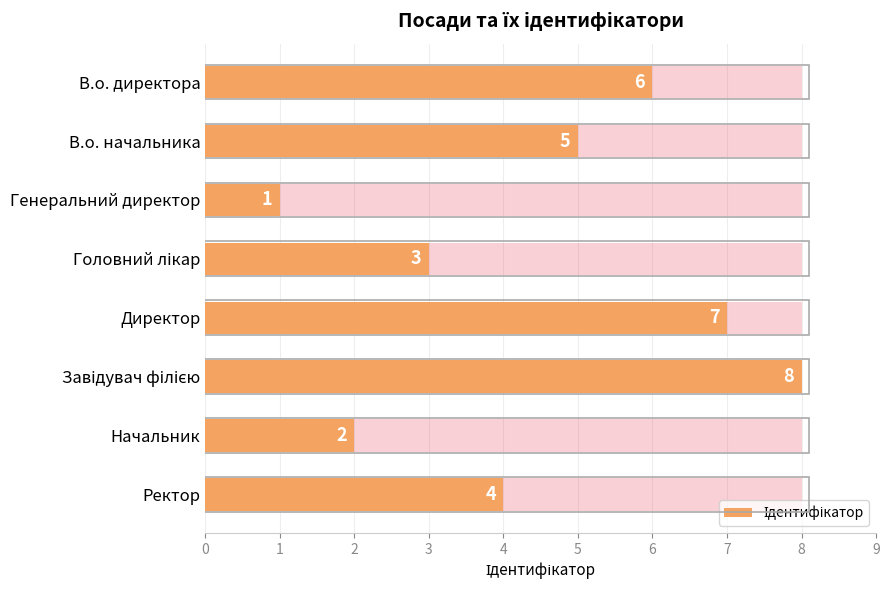

Reading left to right, what are all the values shown in this chart?

6	5	1	3	7	8	2	4